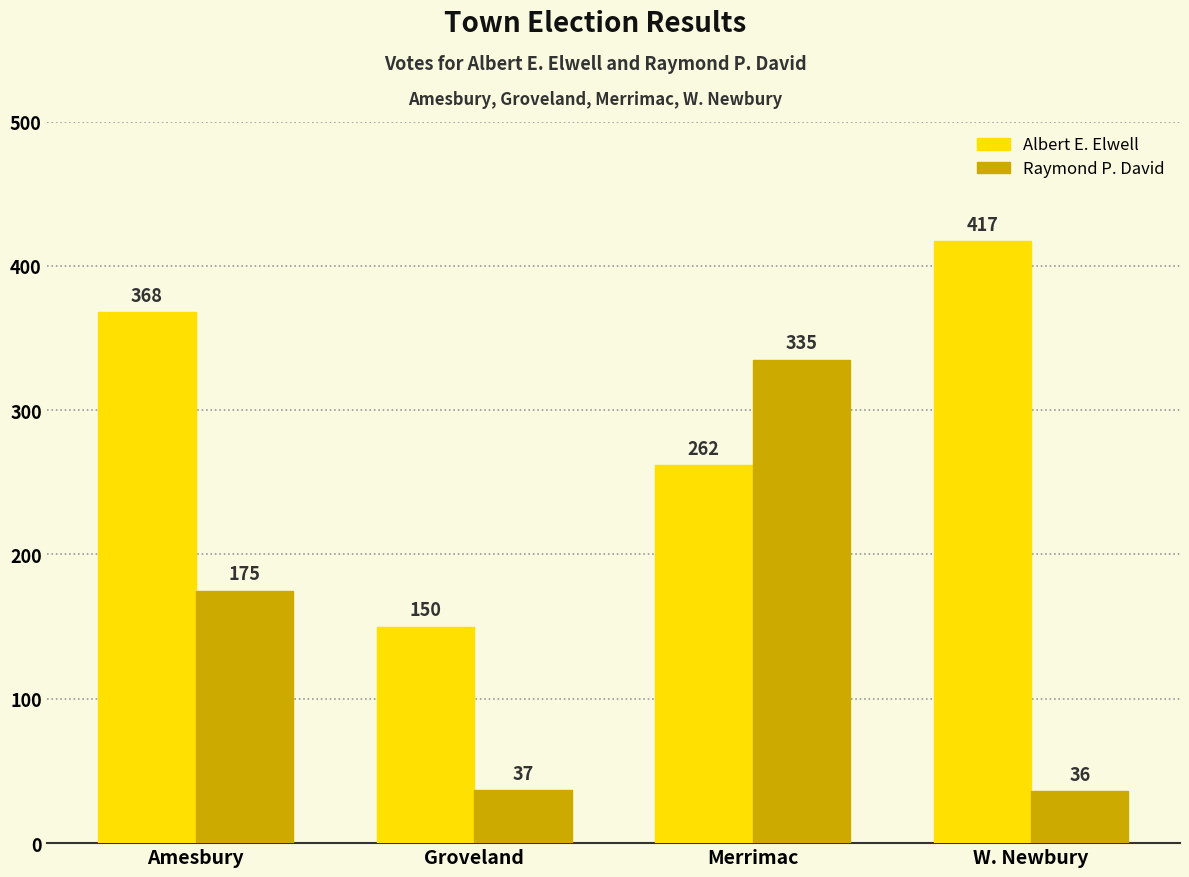

Reading right to left, list all the values displayed in this chart.

Albert E. Elwell: 417	262	150	368
Raymond P. David: 36	335	37	175